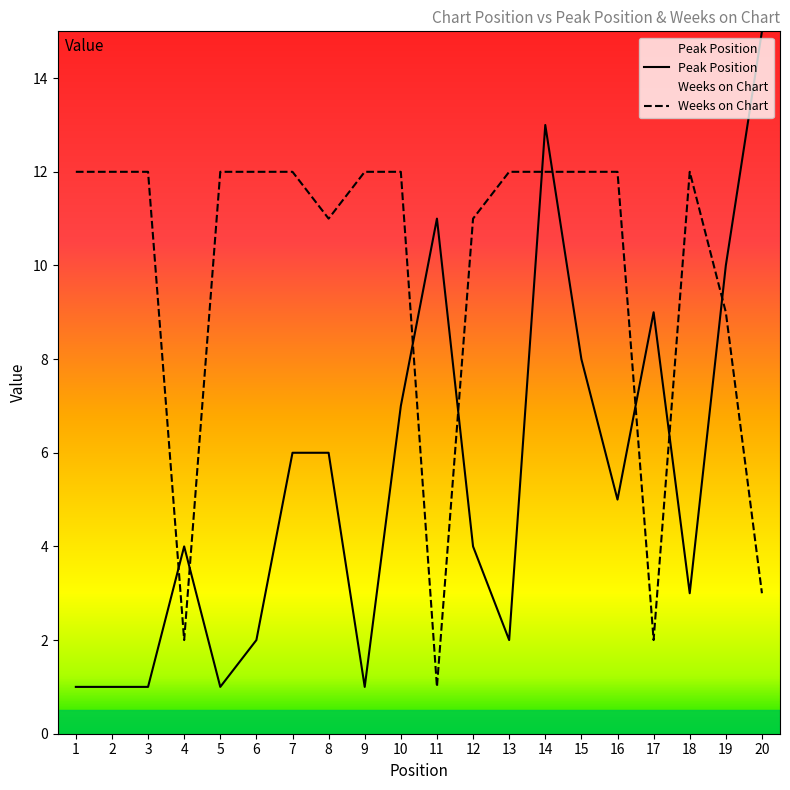

The value of Weeks on Chart at 5 is 12. True or false?

True